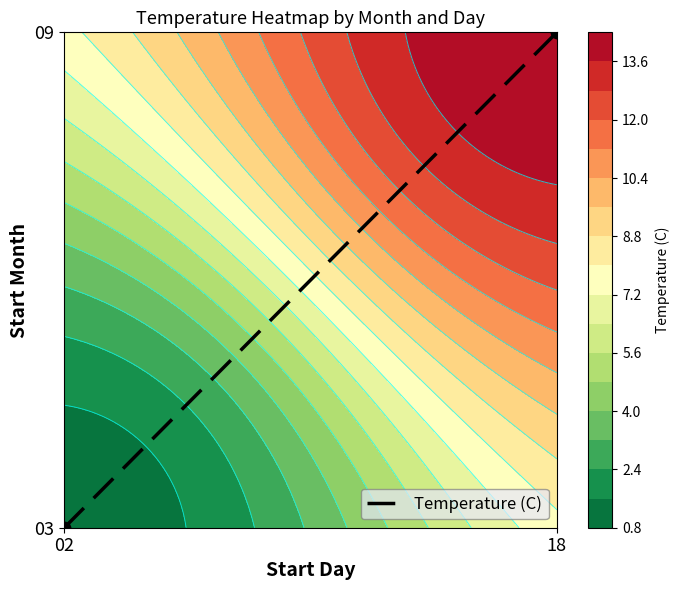

At which category does the chart reach its peak across all series?

18